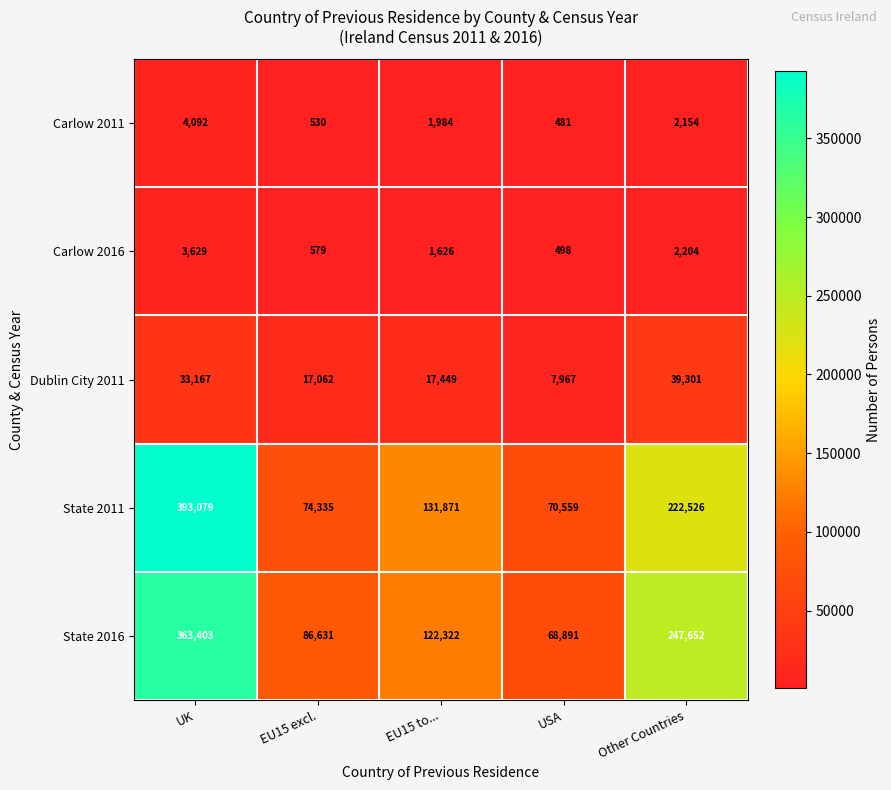

What is the difference between the State 2016 values at UK and EU15 excl.?

276772